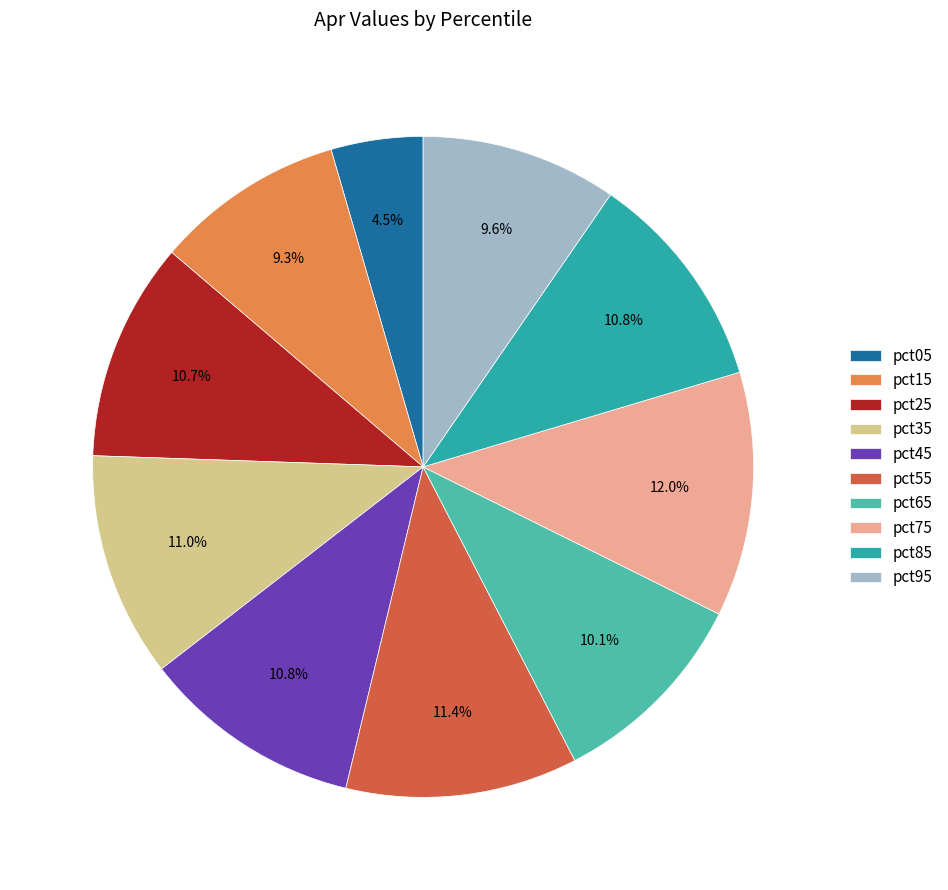

Is it true that pct65 is 10% of the pie?

True